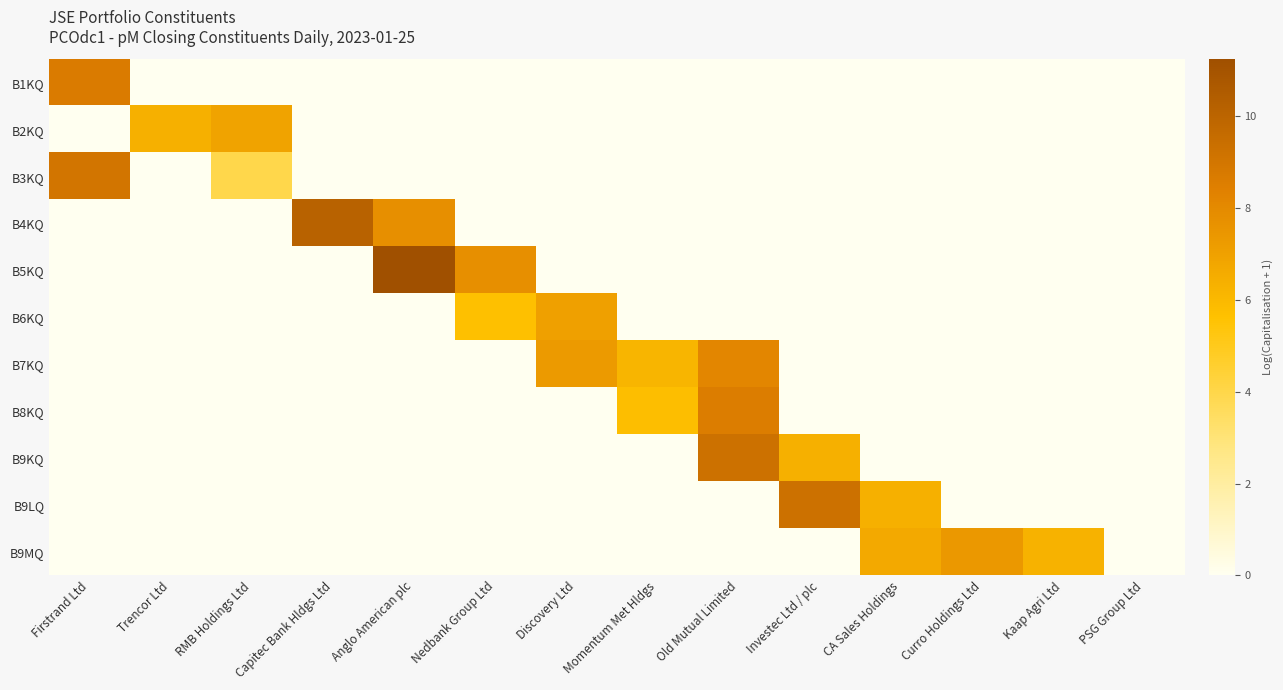

Which series has the largest range (max minus min)?

B5KQ